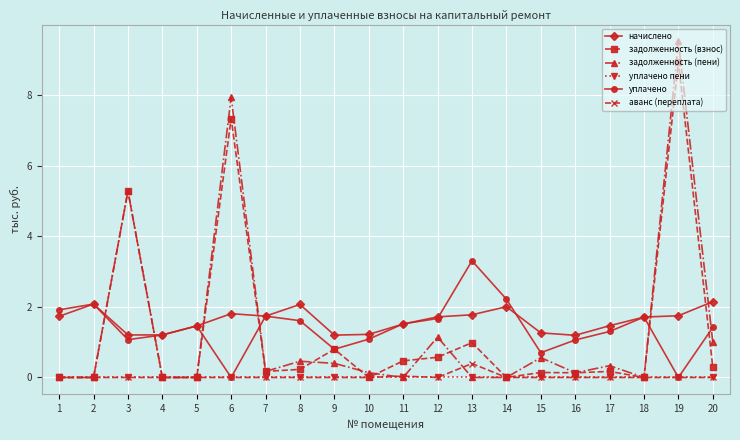

What is the sum of the задолженность (пени) values at 17 and 6?

8.3